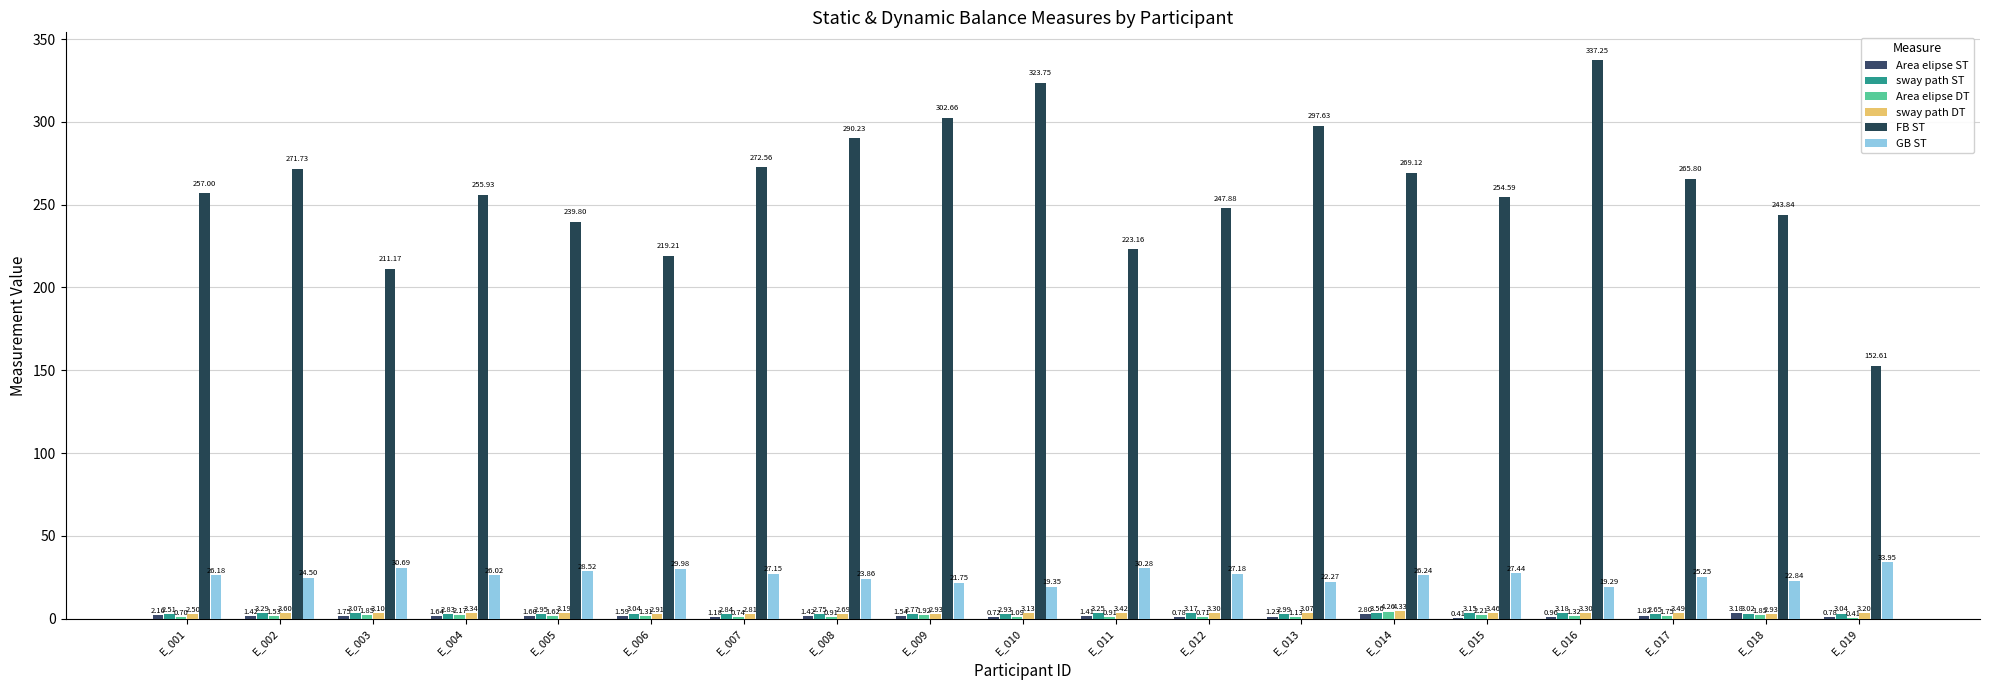

What is the total value across all series at E_018?

277.7